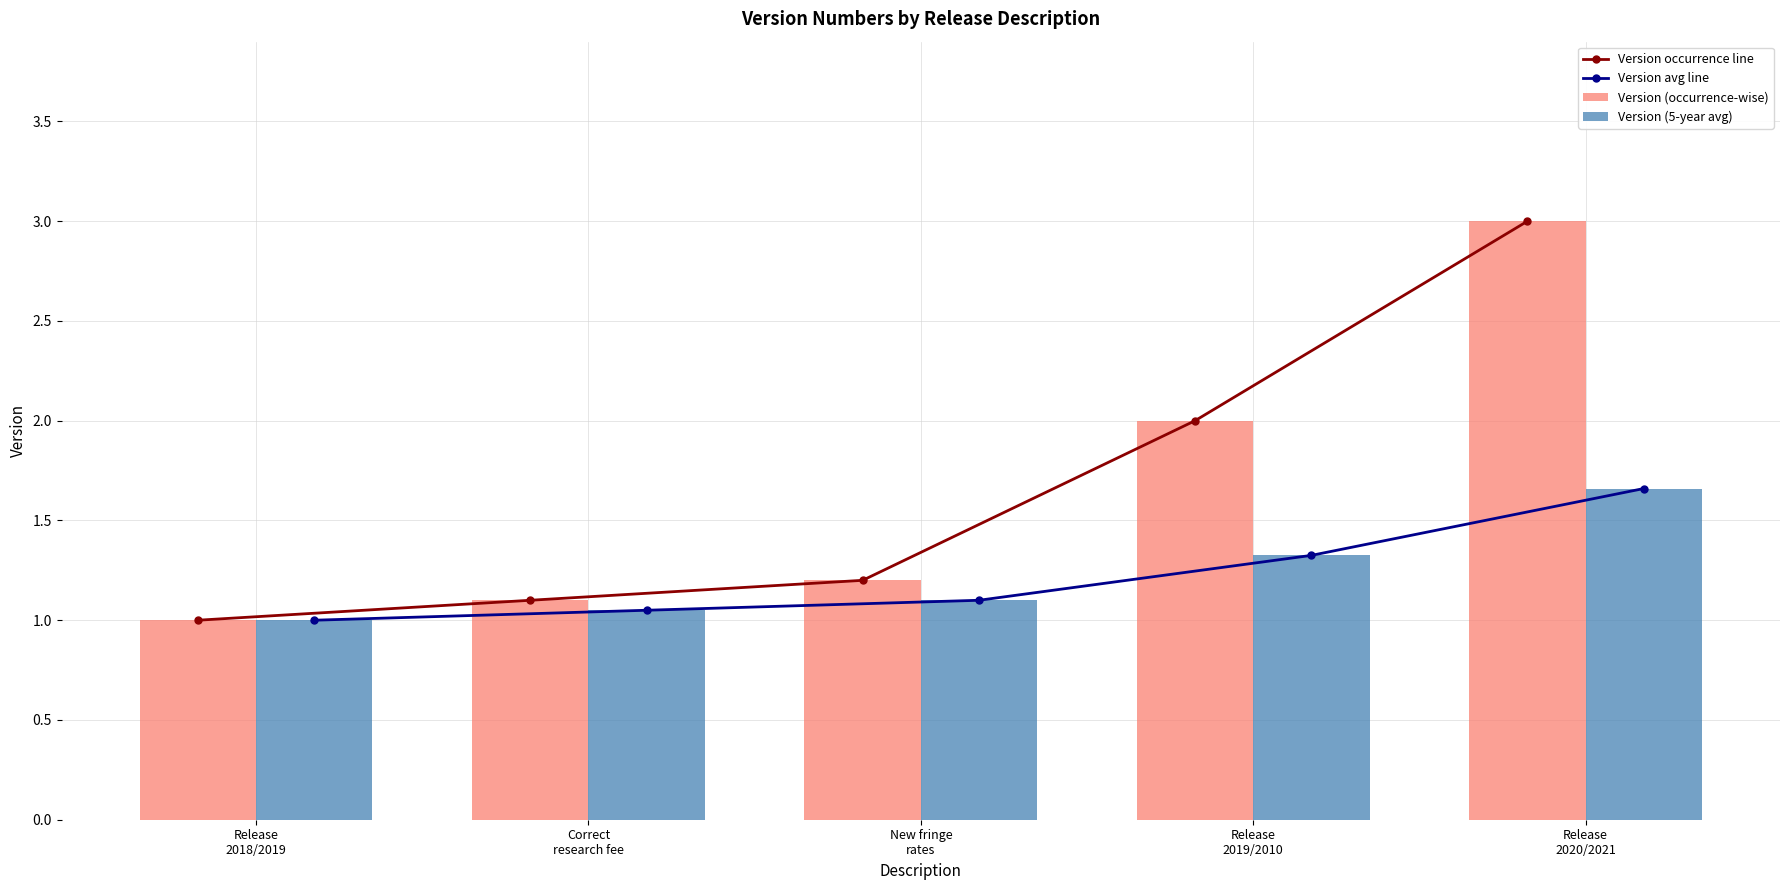

Reading left to right, what are all the values shown in this chart?

Version occurrence line: 1.0	1.1	1.2	2.0	3.0
Version avg line: 1.0	1.1	1.1	1.3	1.7
Version (occurrence-wise): 1.0	1.1	1.2	2.0	3.0
Version (5-year avg): 1.0	1.1	1.1	1.3	1.7